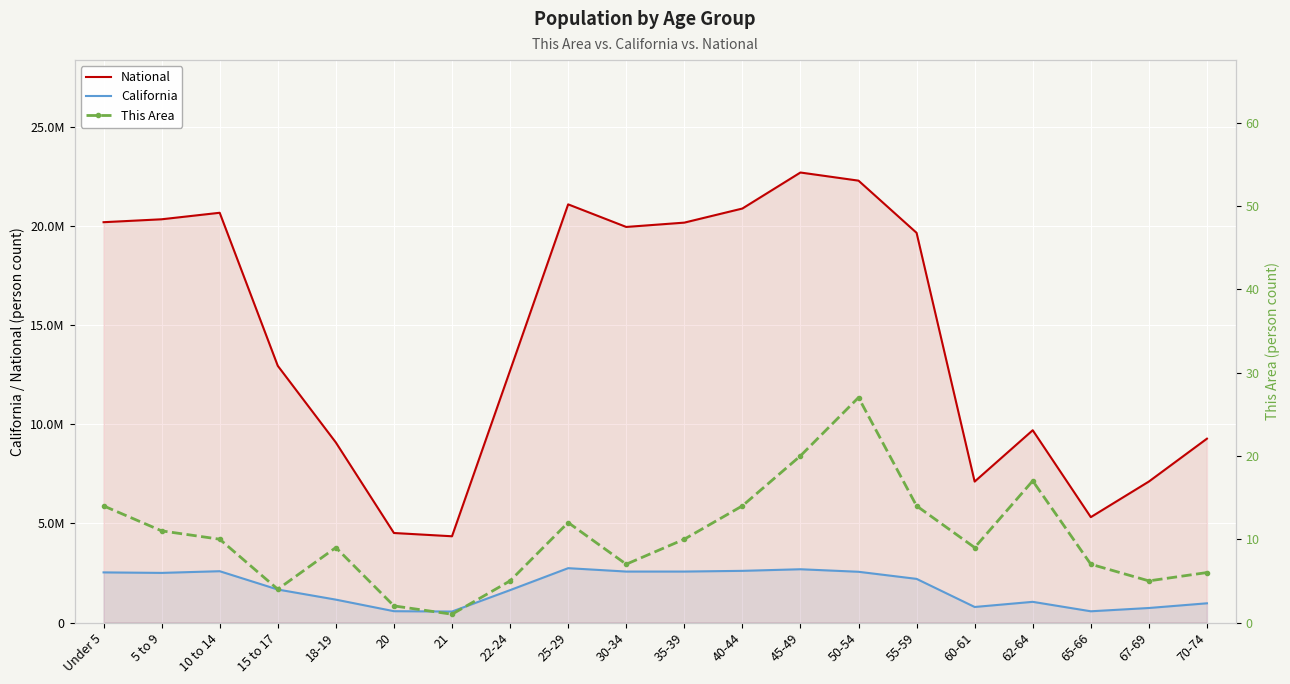

What are all the series names shown in the legend?

California, National, This Area